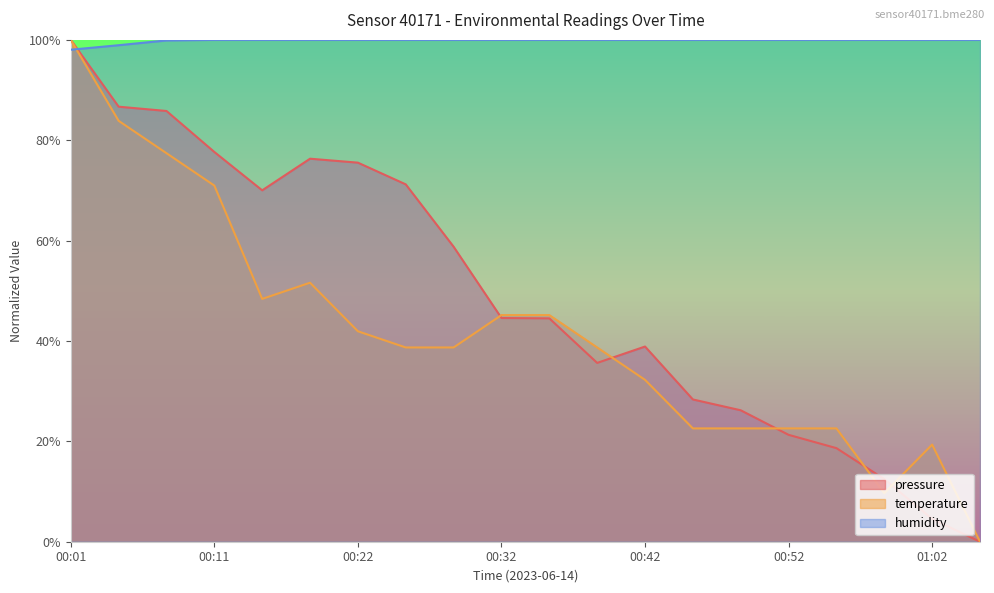

Reading left to right, what are all the values shown in this chart?

pressure: 100.0	86.7	85.8	77.7	70.0	76.3	75.5	71.2	58.8	44.6	44.5	35.6	38.9	28.3	26.2	21.3	18.6	12.5	4.5	0.0
temperature: 100.0	83.9	77.4	71.0	48.4	51.6	41.9	38.7	38.7	45.2	45.2	38.7	32.3	22.6	22.6	22.6	22.6	9.7	19.4	0.0
humidity: 98.0	98.9	99.9	100.0	100.0	100.0	100.0	100.0	100.0	100.0	100.0	100.0	100.0	100.0	100.0	100.0	100.0	100.0	100.0	100.0